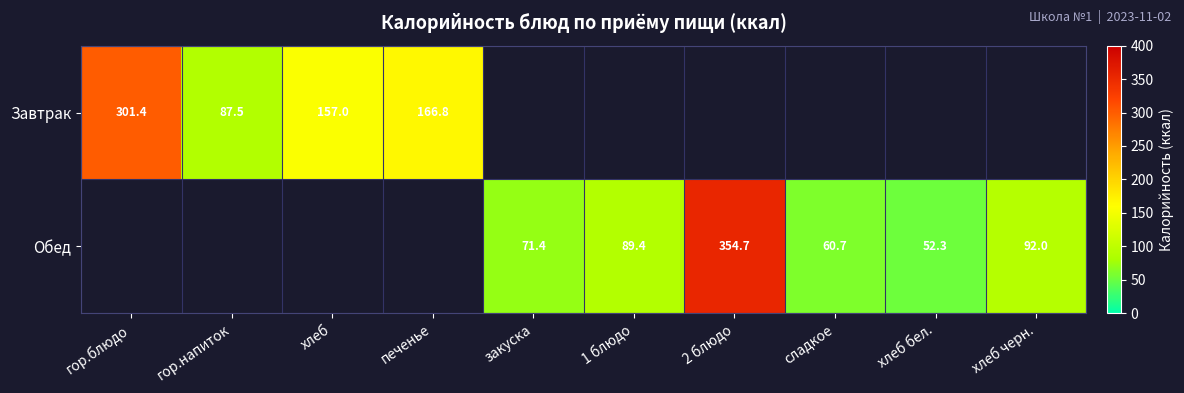

Is the value of Завтрак at хлеб greater than the value of Обед at 1 блюдо?

Yes